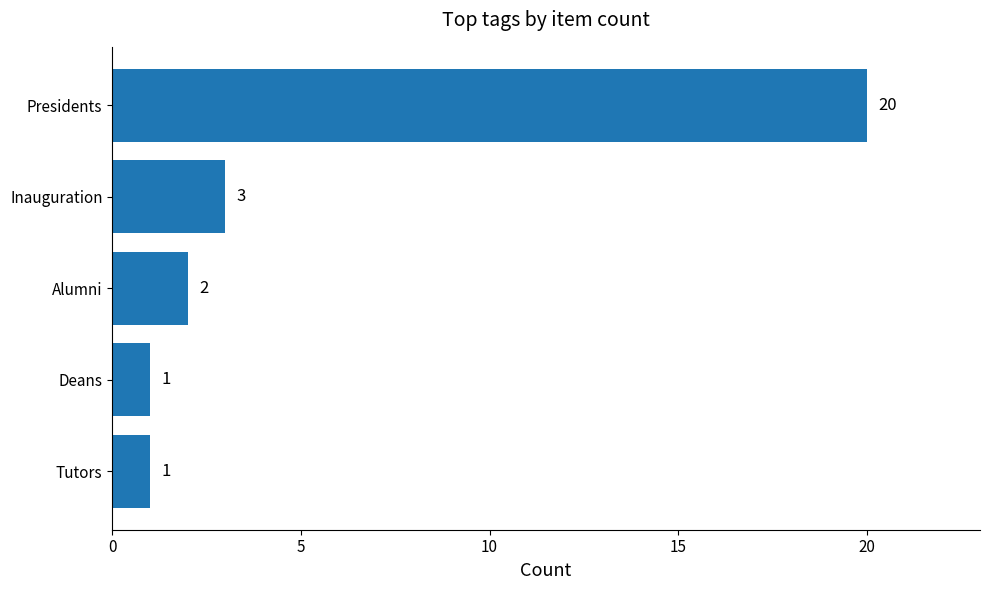

Does the chart contain stacked bars?

No